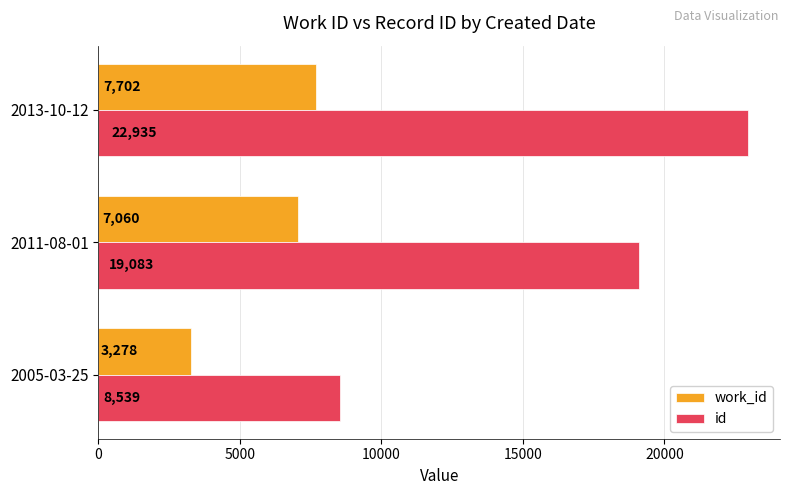

Where is id nearest to the value 15737?

2011-08-01